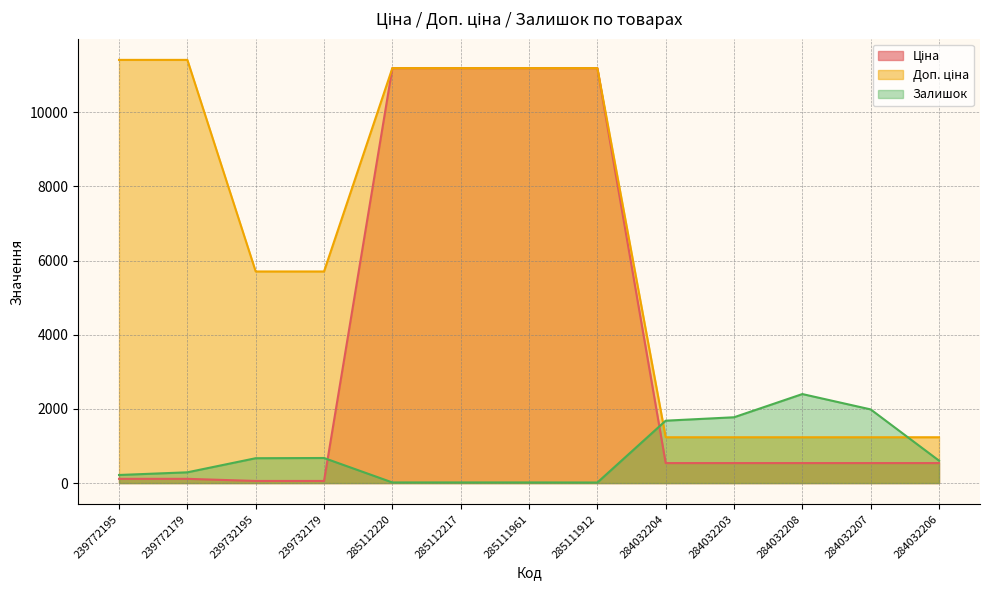

List the series in order of their overall mean, lowest first.

Залишок, Ціна, Доп. ціна